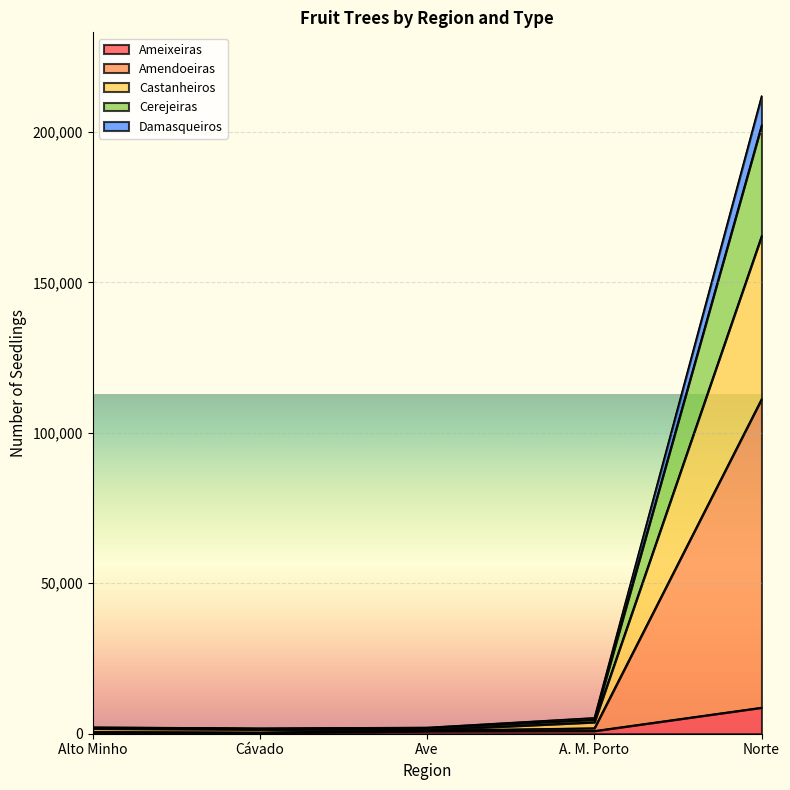

True or false: Castanheiros has more than 0 points higher than both neighbors.

False